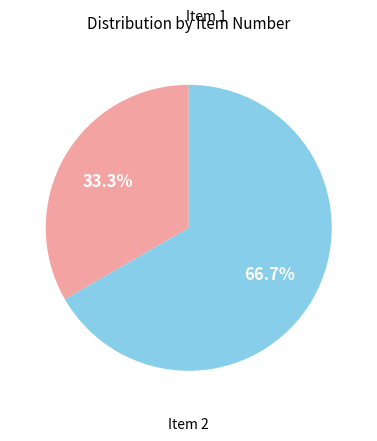

Is there any slice that represents more than half of the pie?

Yes